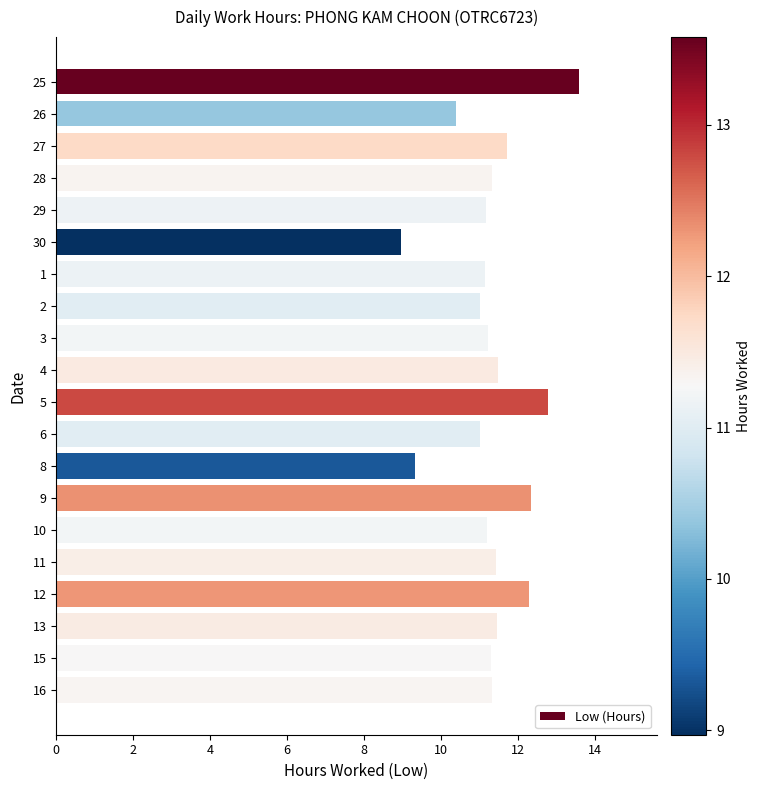

What is the difference between the maximum and minimum values?

4.6